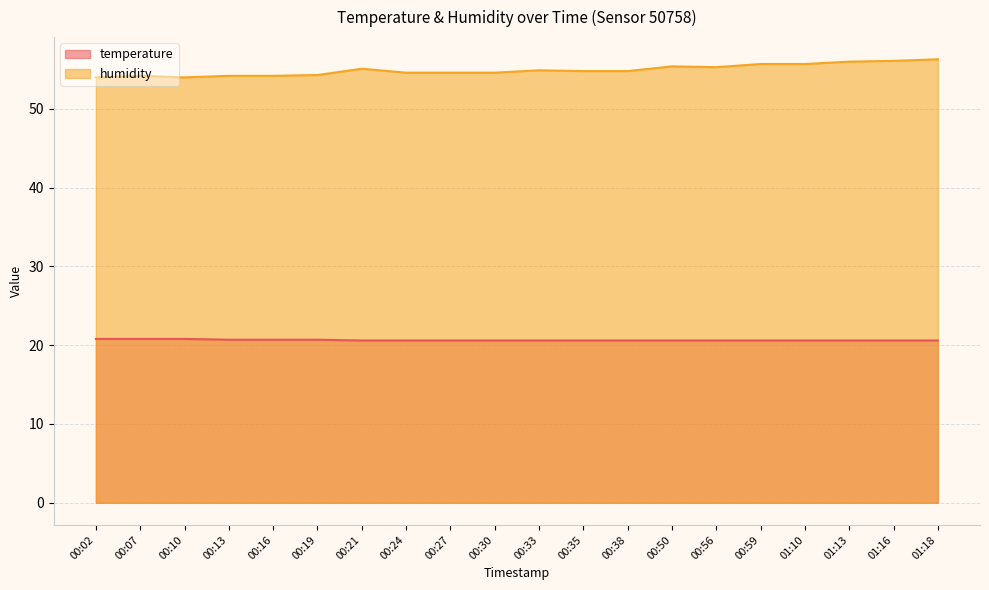

Which series has the largest range (max minus min)?

humidity